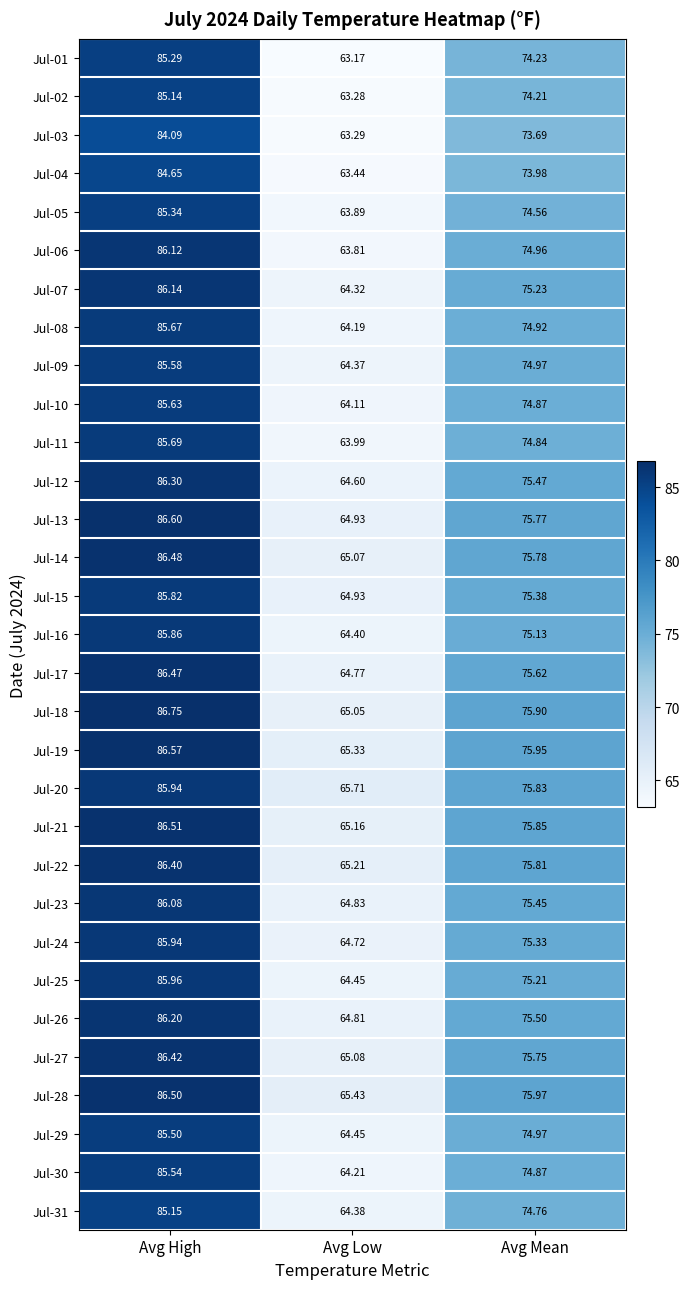

Where does the Jul-01 series first go above 74?

Avg High